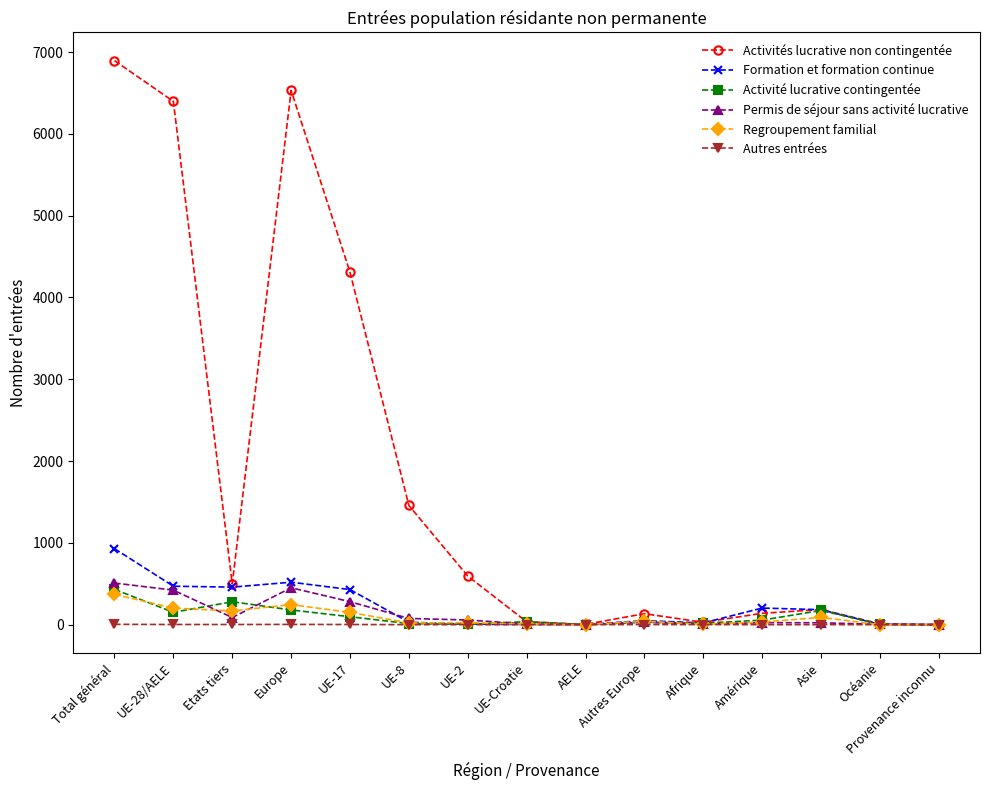

List the series in order of their peak value, lowest first.

Autres entrées, Regroupement familial, Activité lucrative contingentée, Permis de séjour sans activité lucrative, Formation et formation continue, Activités lucrative non contingentée